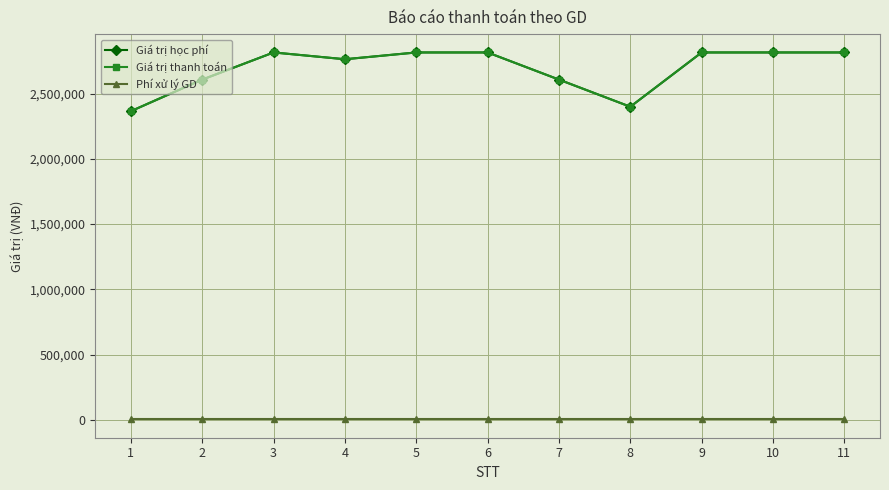

Does the chart have visible grid lines?

Yes